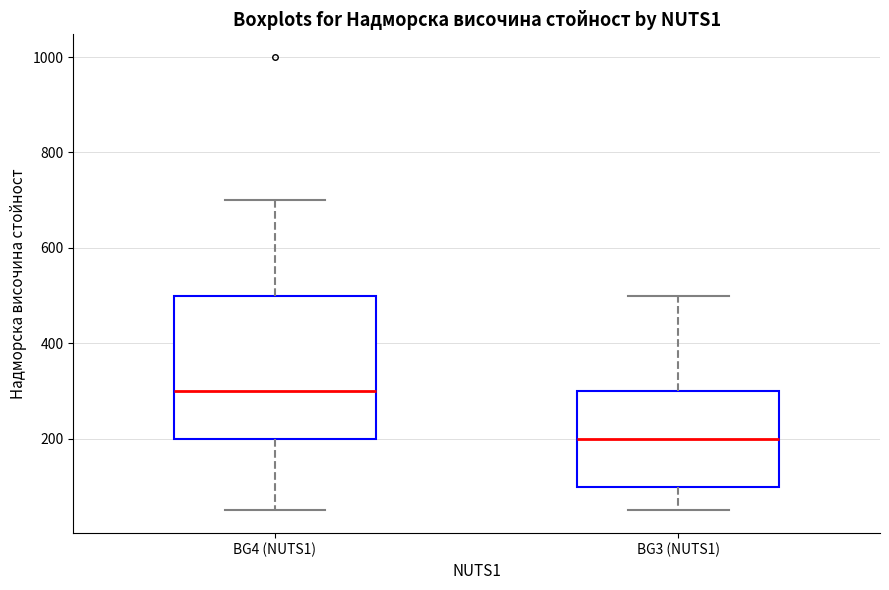

Reading left to right, read every box against the y-axis: the position of its median line, the range the box covers, and the ends of its whiskers. The values are not printed on the chart, so give them approximately, as read against the axis.

BG4 (NUTS1): median 300, box 200 to 500, whiskers 60 to 700
BG3 (NUTS1): median 200, box 100 to 300, whiskers 60 to 500